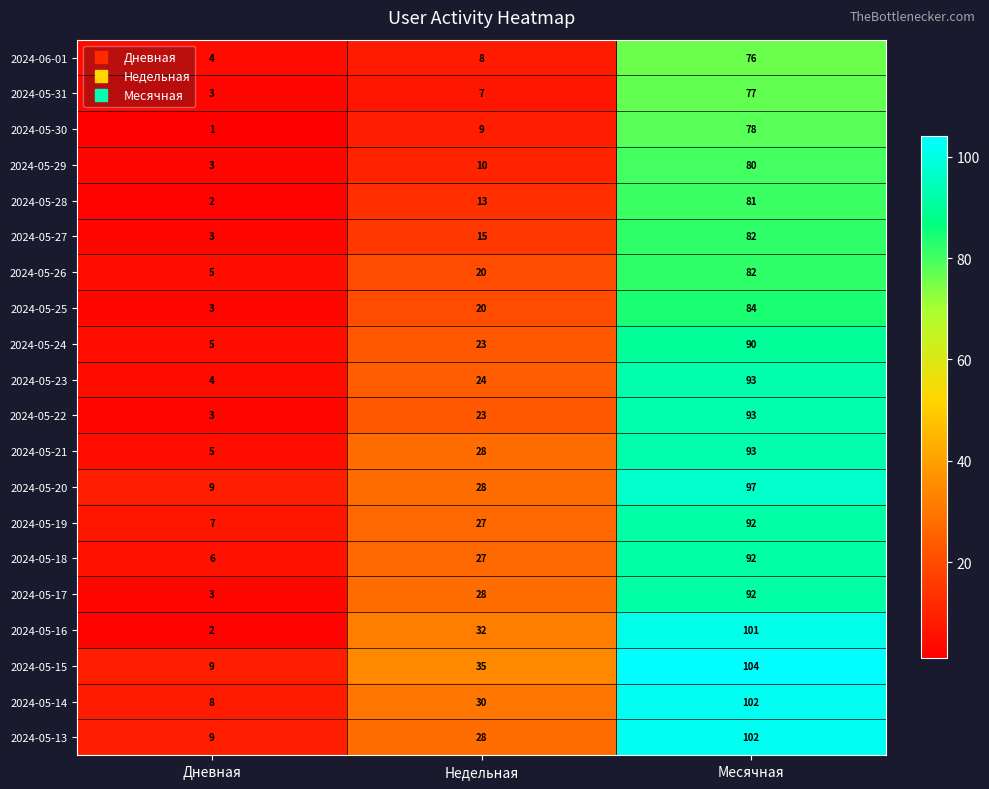

What is the sum of the 2024-05-19 values at Недельная and Месячная?

119